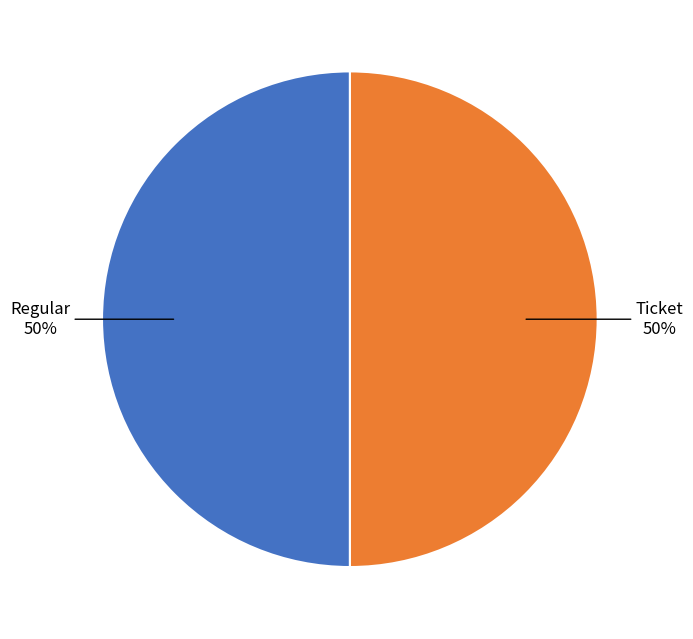

To the nearest percent, what is the average slice percentage?

50%